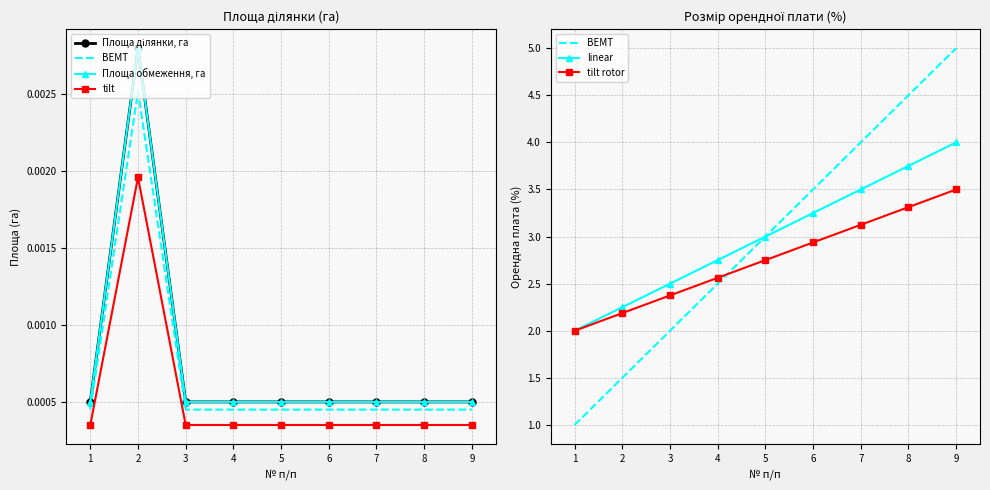

True or false: linear and BEMT cross at least once.

False